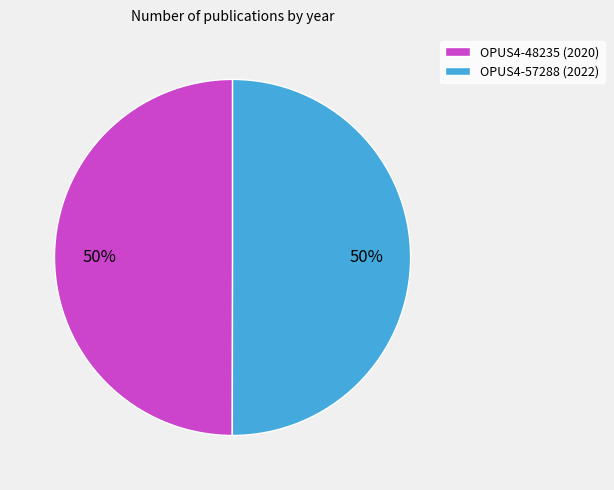

To the nearest percent, what percentage of the pie is OPUS4-57288 (2022)?

50%